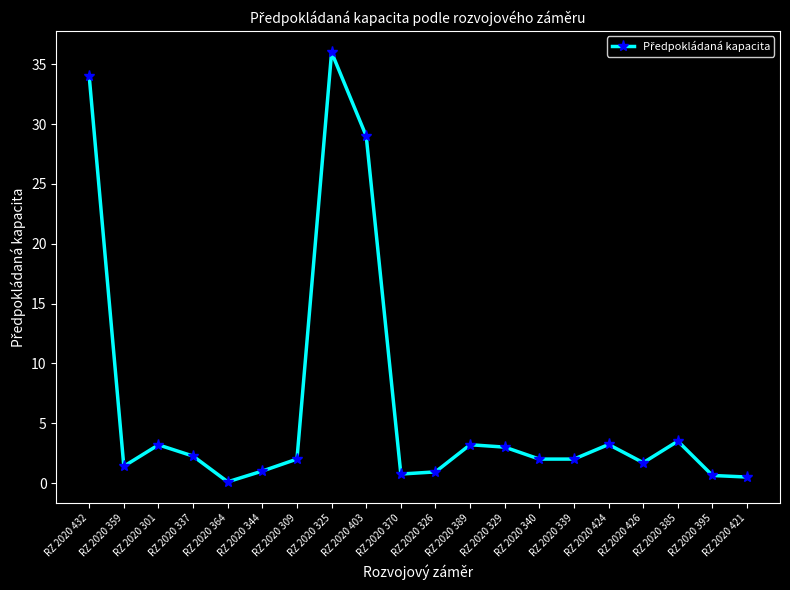

What is the maximum value shown in the chart?

36.0